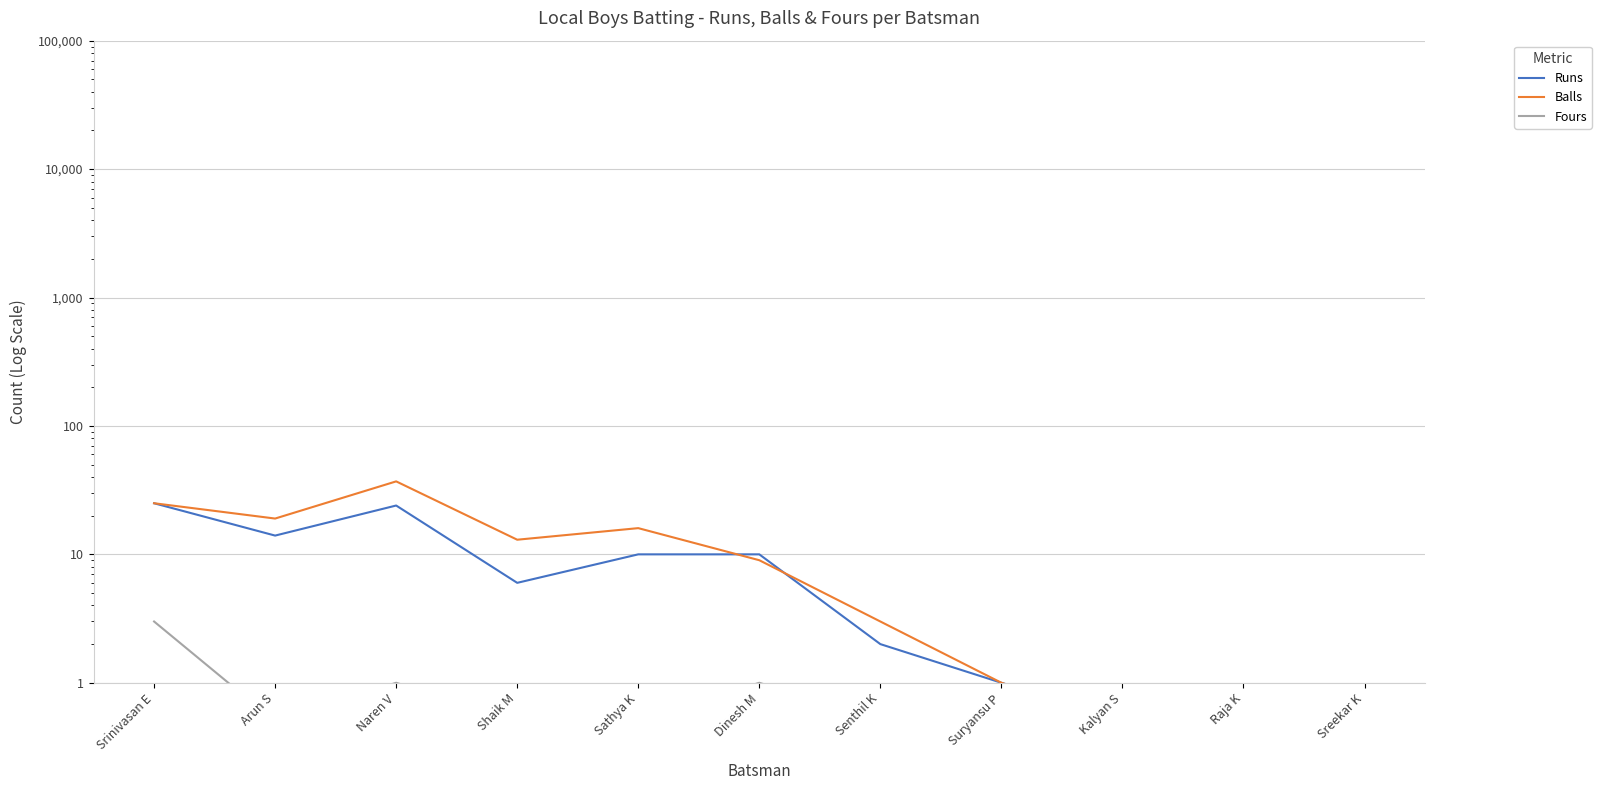

What is the greatest value displayed?

37.0